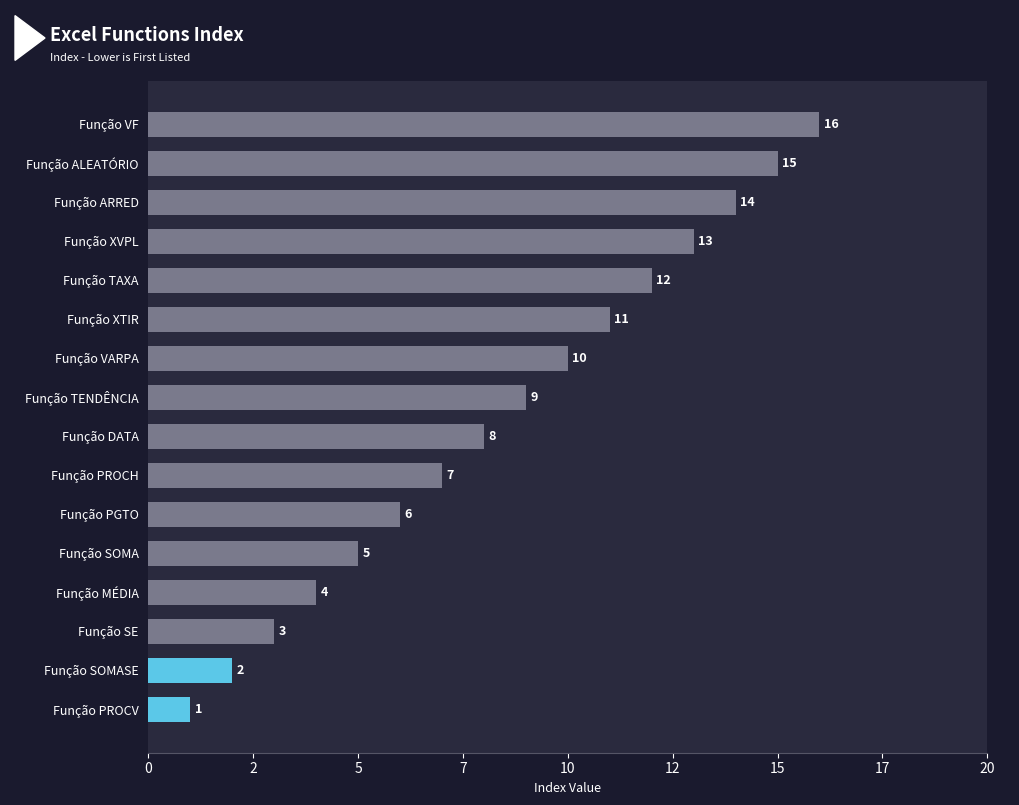

What is the difference between the maximum and minimum values?

15